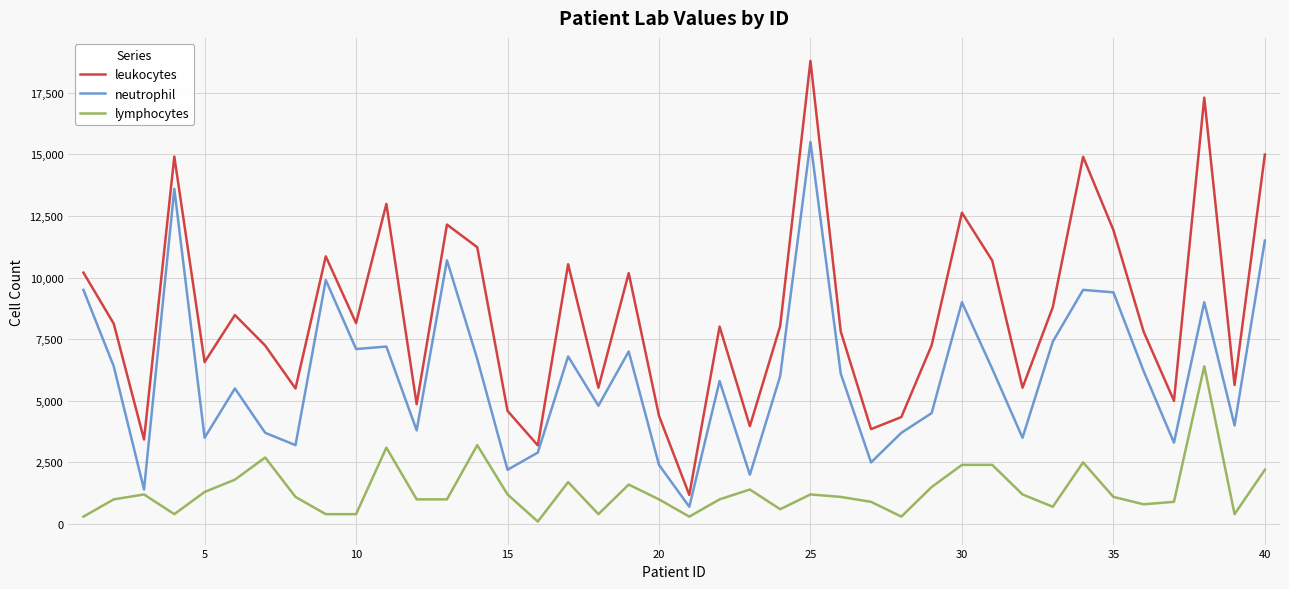

Which series has the largest total across all categories?

leukocytes